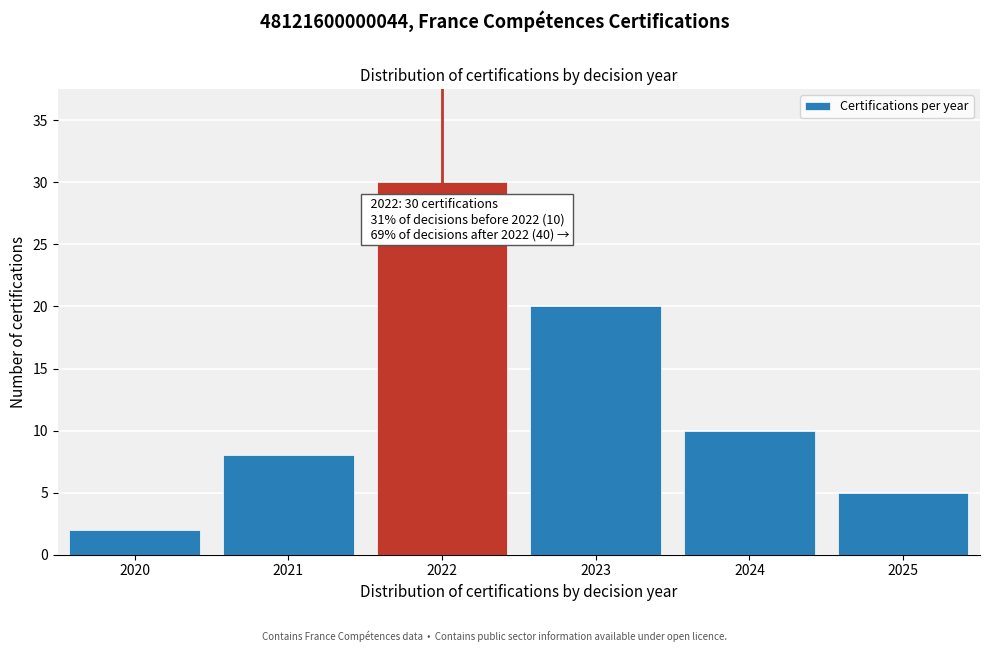

Reading right to left, transcribe all the data shown in this chart.

2025=5	2024=10	2023=20	2022=30	2021=8	2020=2